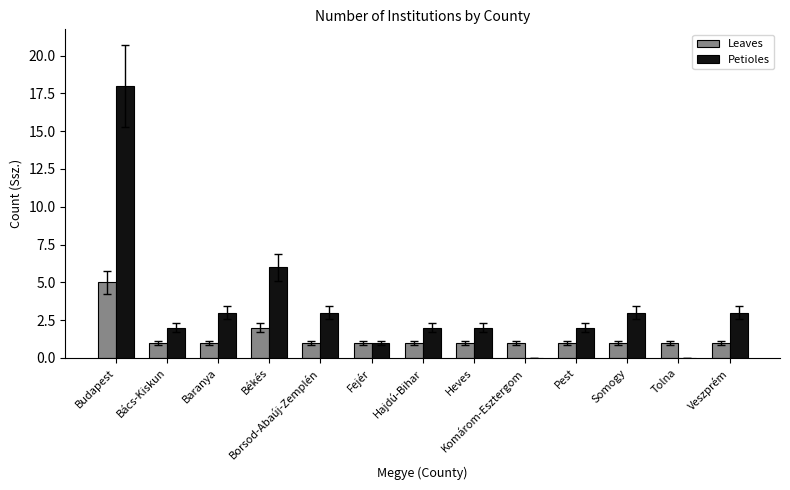

What is the total value across all series at Komárom-Esztergom?

1